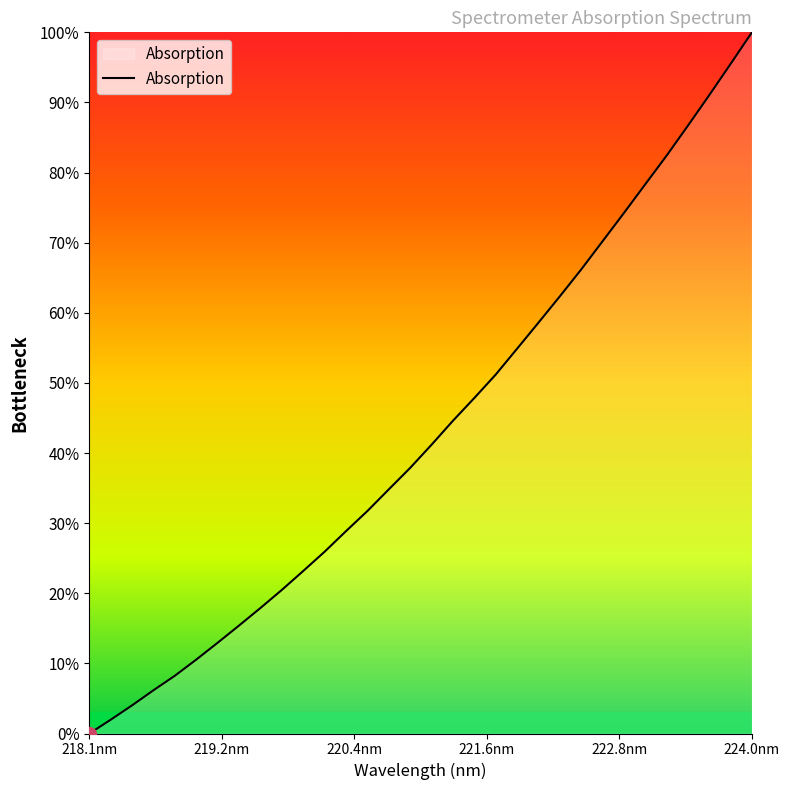

What is the greatest value displayed?

100.0